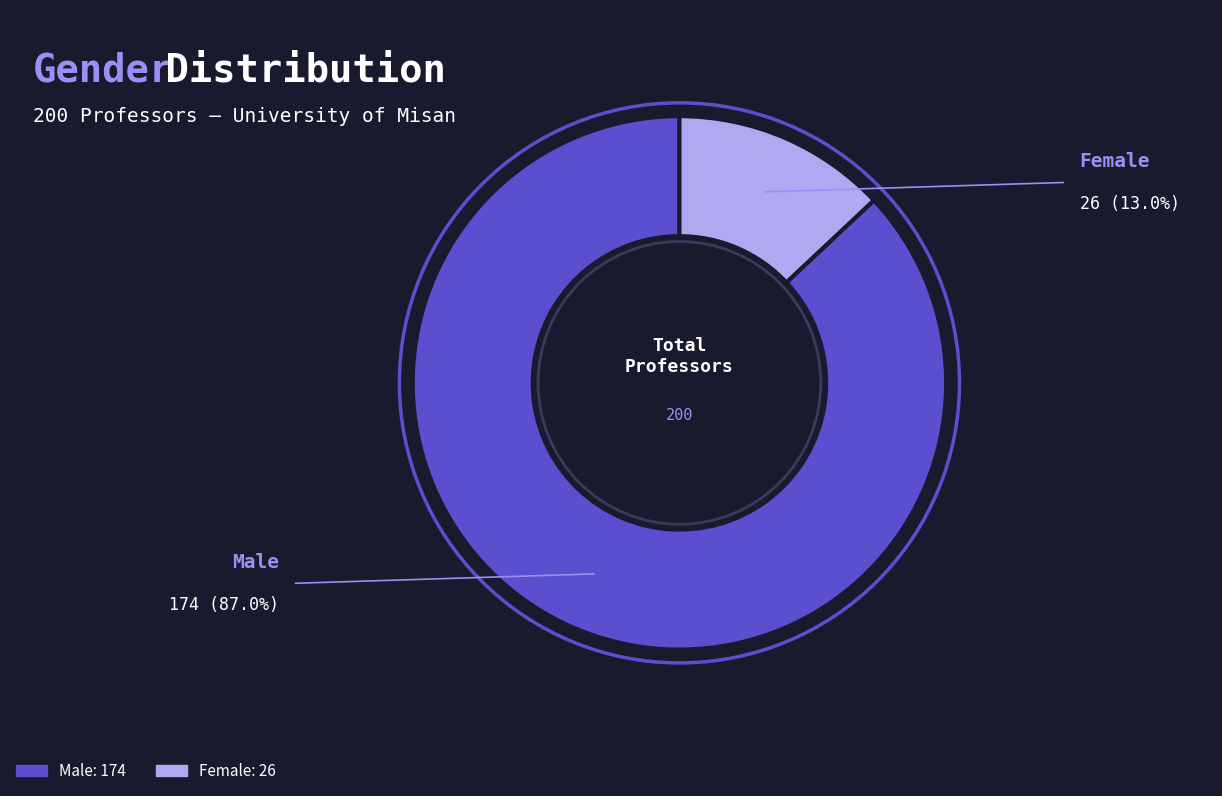

Approximately how many times larger is the value at Female compared to Male?

0.1